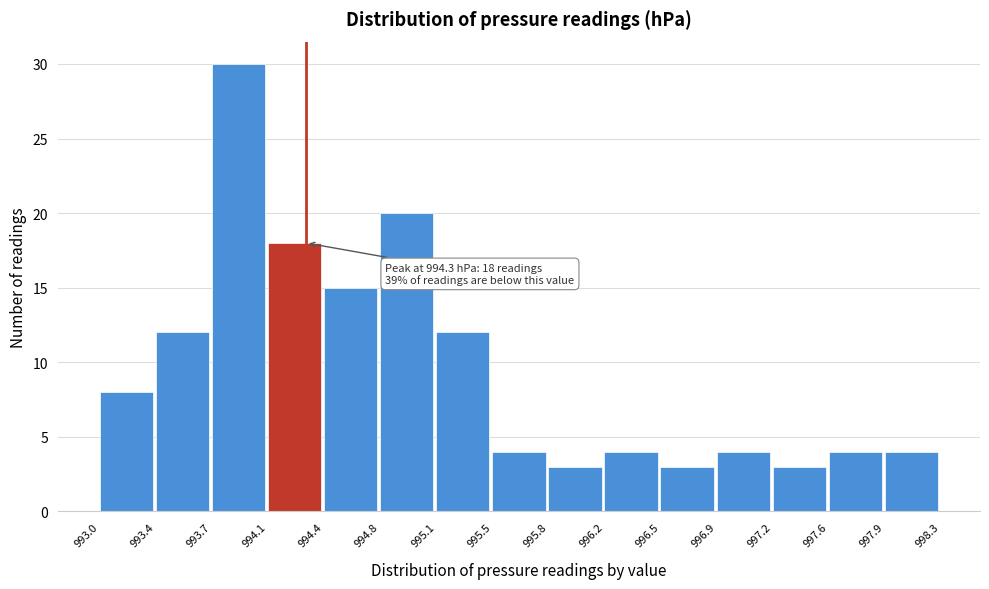

Over which range of the x-axis is the bar tallest?

993.7 to 994.1